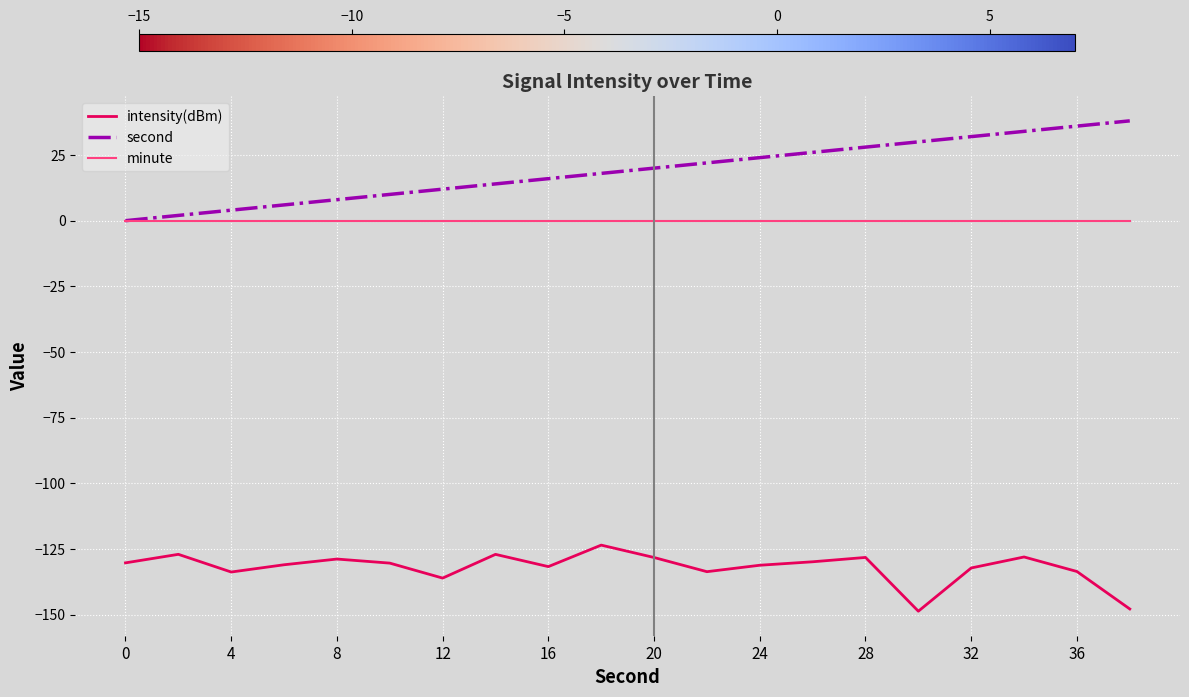

Does the chart display data point markers on the line(s)?

No